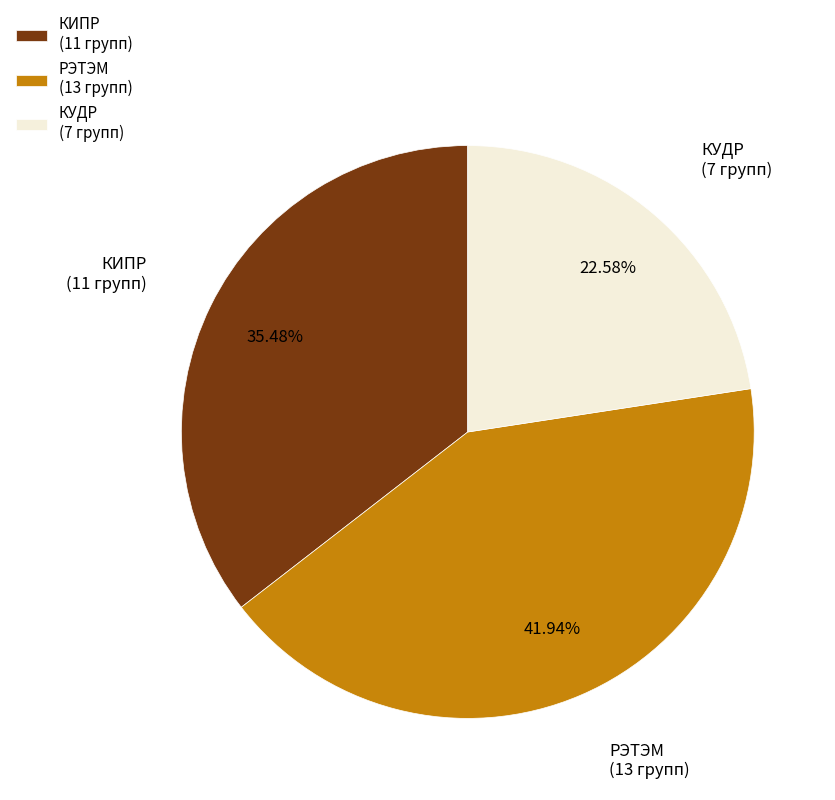

Is РЭТЭМ (13 групп) the majority of the pie?

No